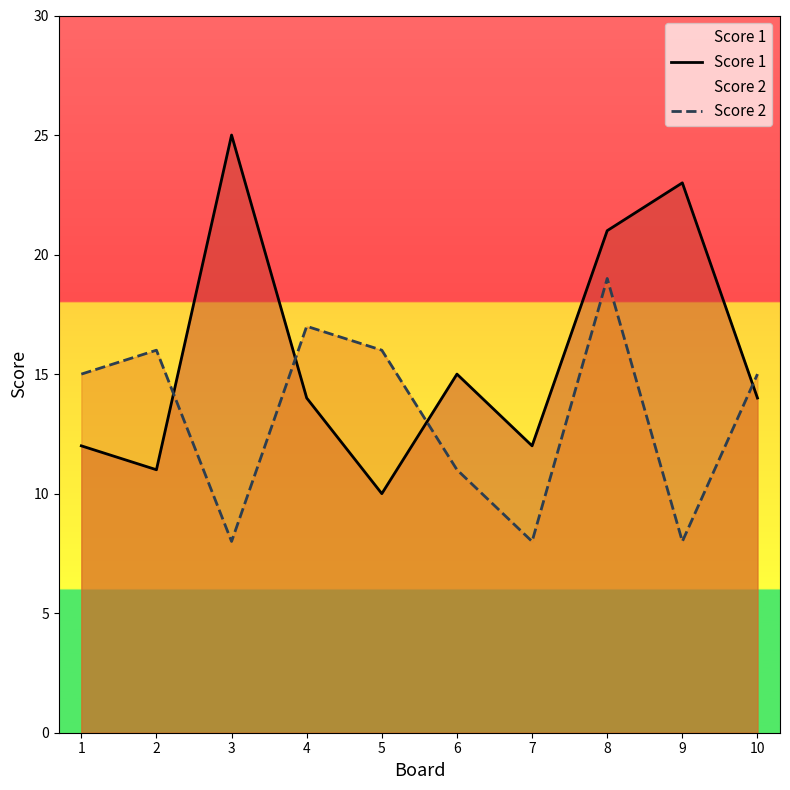

True or false: Score 2 has a value of 4 at 5.

False